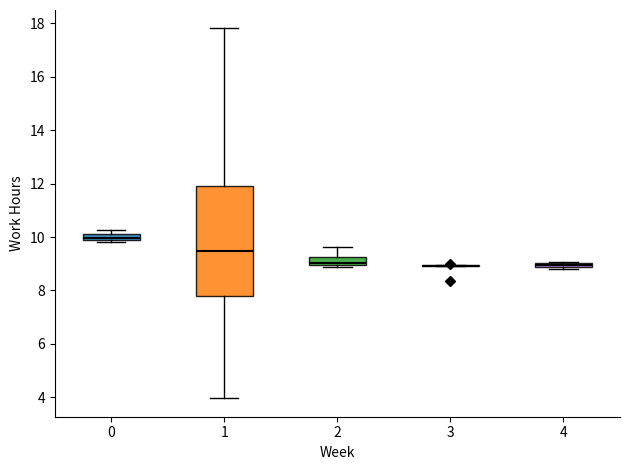

Where is the upper edge of the box at x = 2 on the y-axis? The values are not printed on the chart, so give them approximately, as read against the axis.

9.2